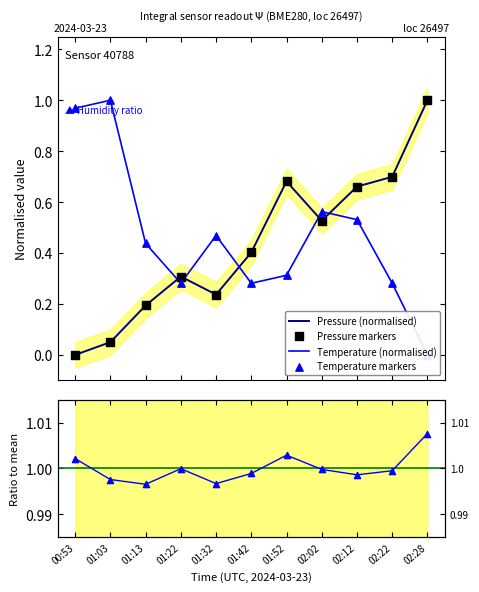

Which series has the largest Y range (max minus min)?

Pressure (normalised)